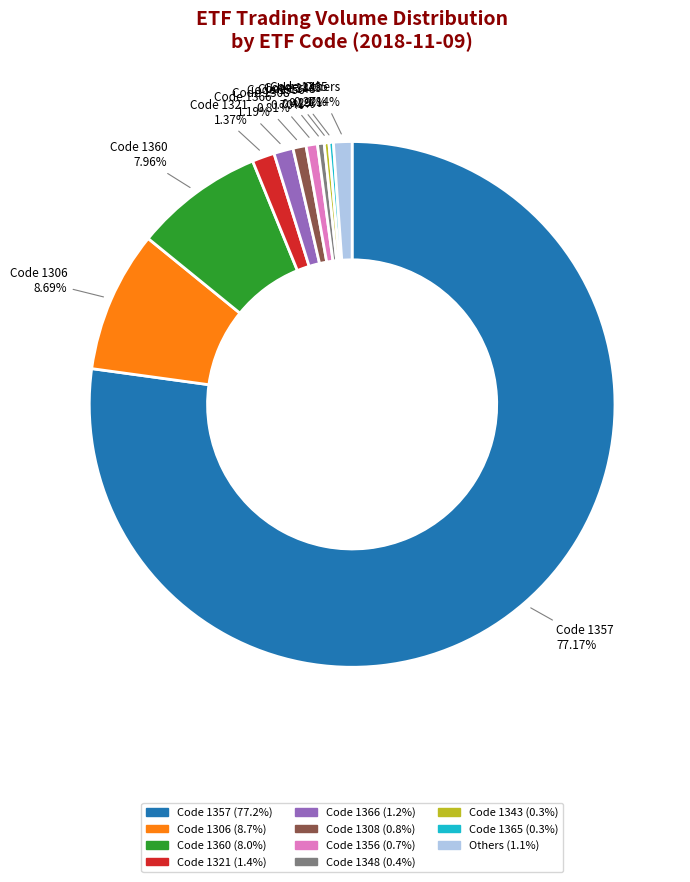

Is there a majority slice in this chart?

Yes